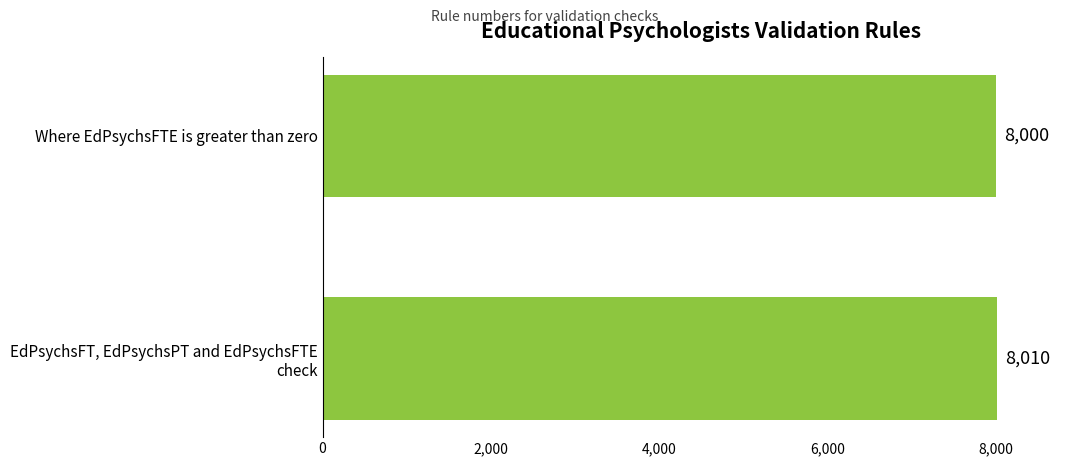

What is the value of the 1st bar from the top?

8000